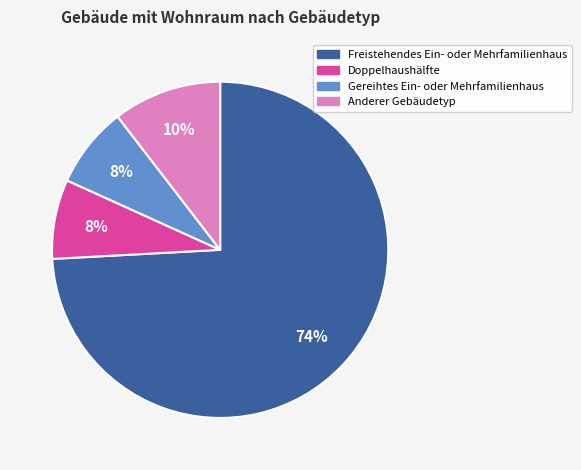

To the nearest percent, what is the average slice percentage?

25%